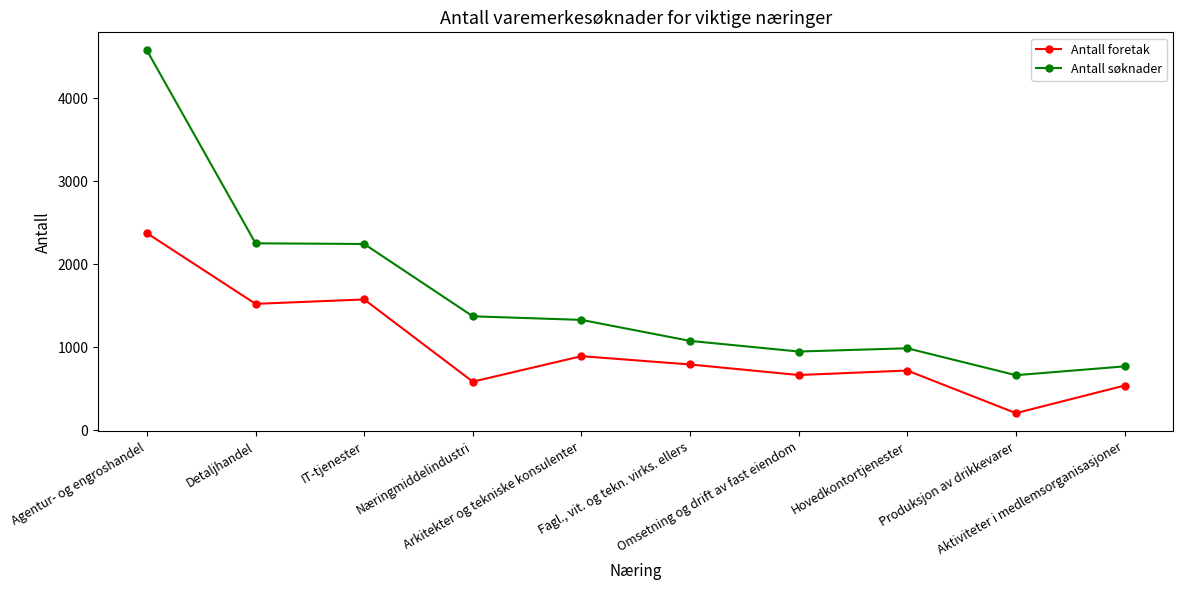

List the series in order of their overall mean, lowest first.

Antall foretak, Antall søknader